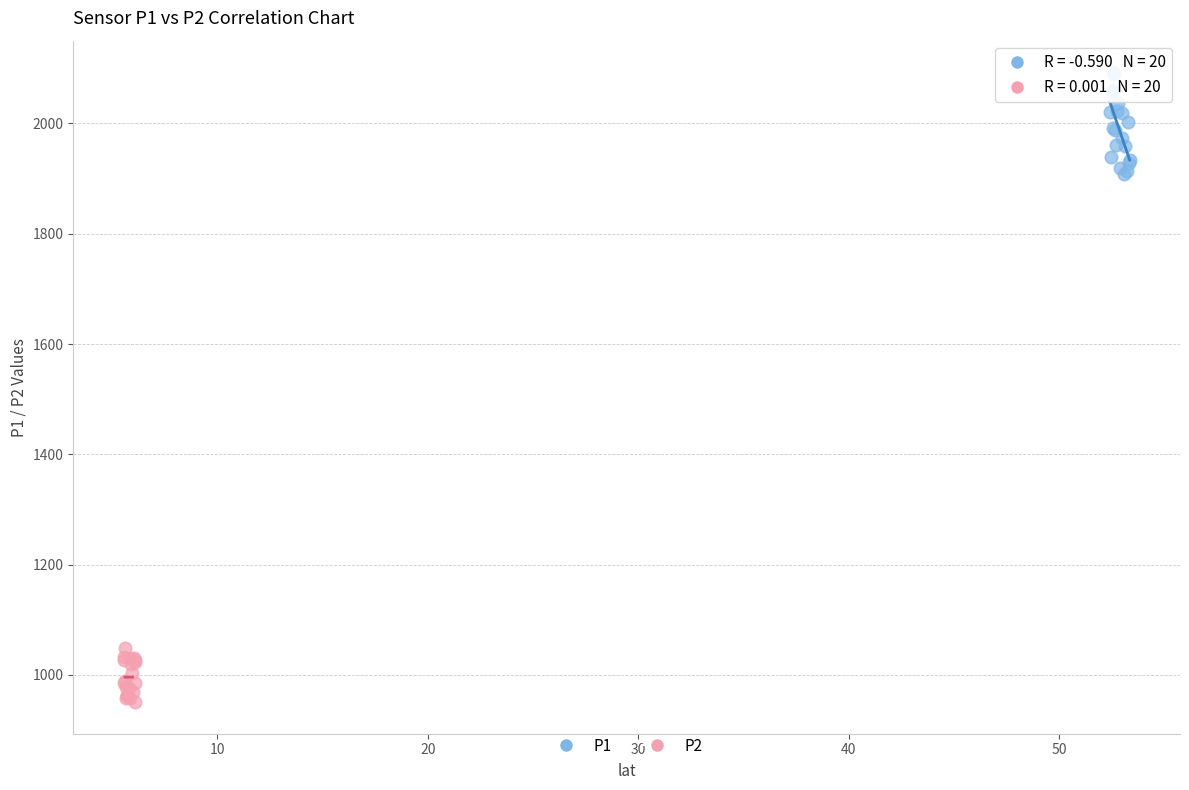

What are all the series names shown in the legend?

P1, P2